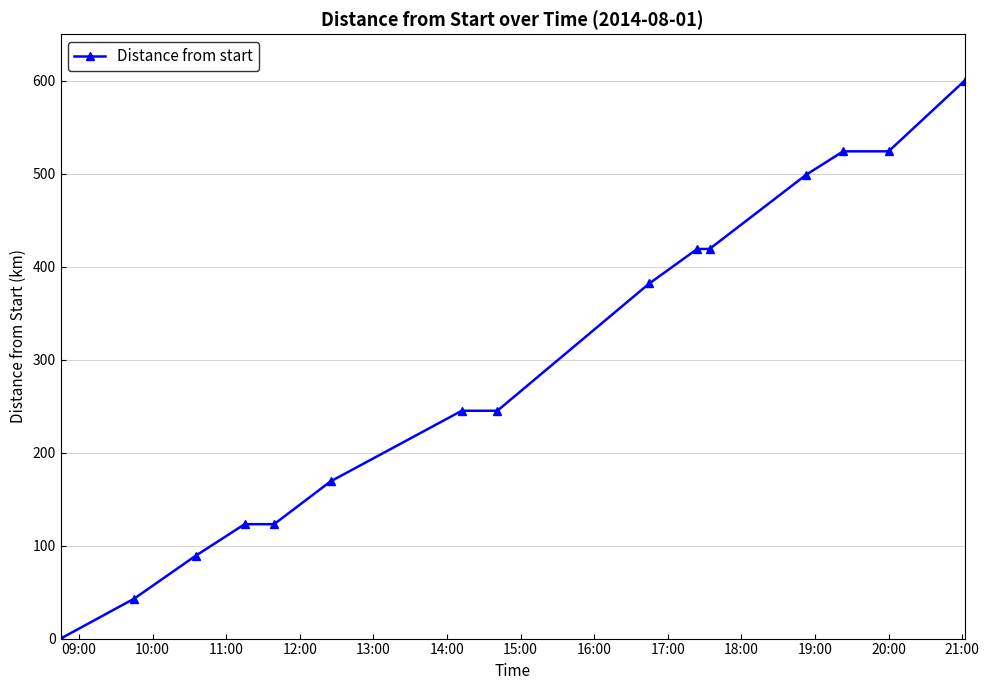

What is the greatest value displayed?

600